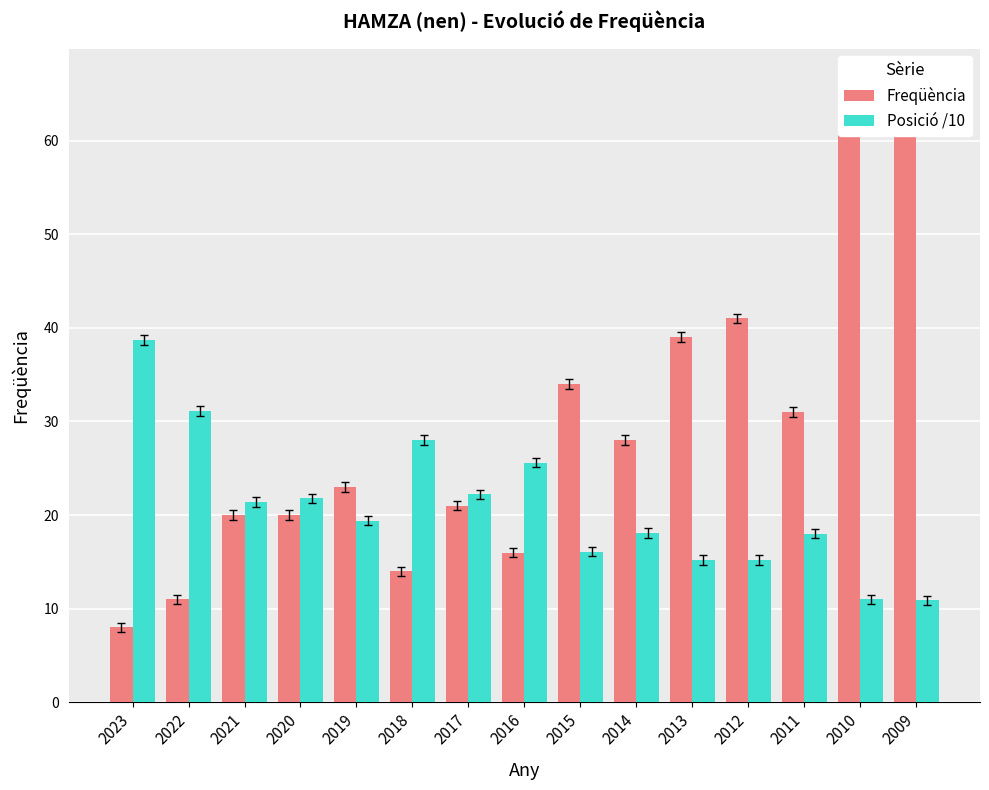

True or false: Freqüència has a value of 20.0 at 2020.

True